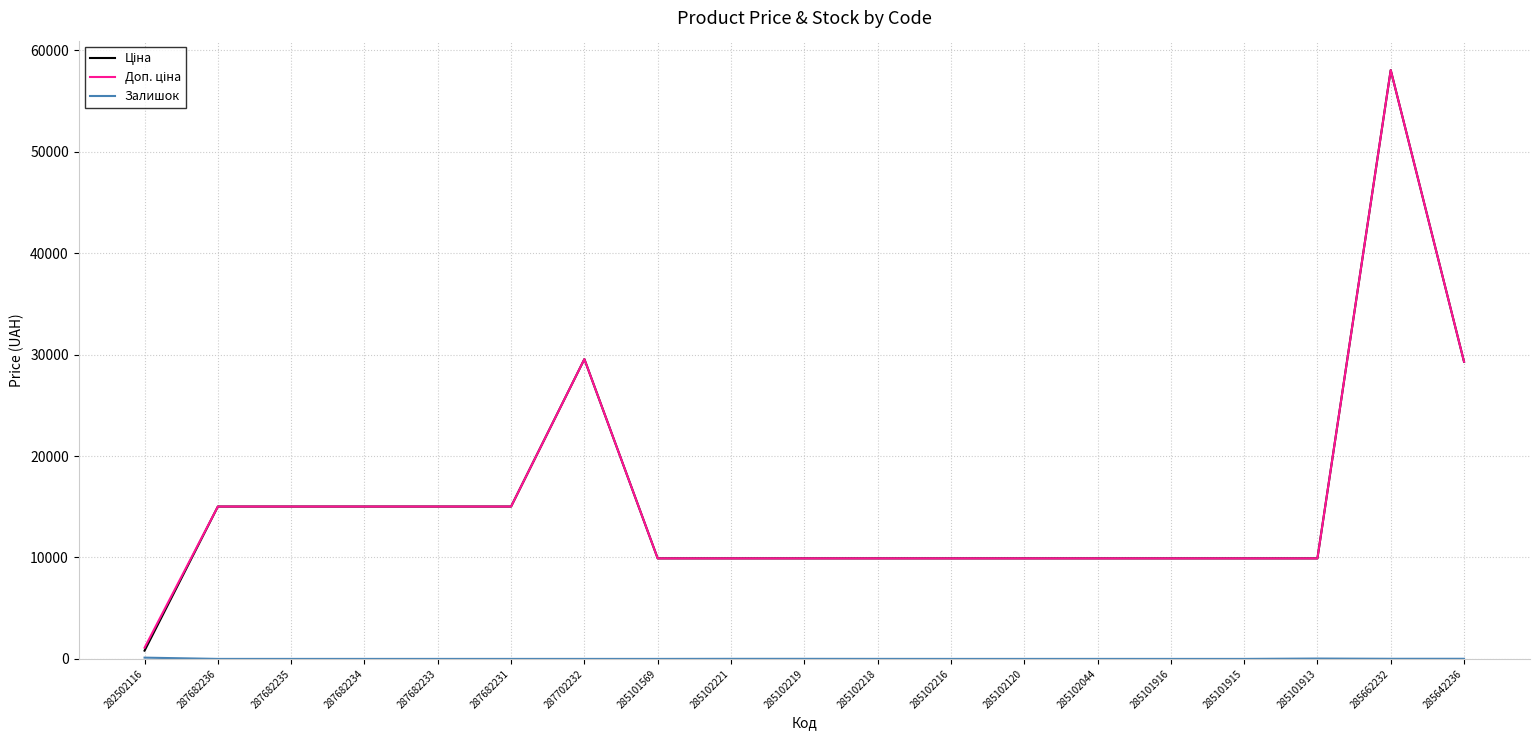

At which category is the sum across all series the highest?

285662232